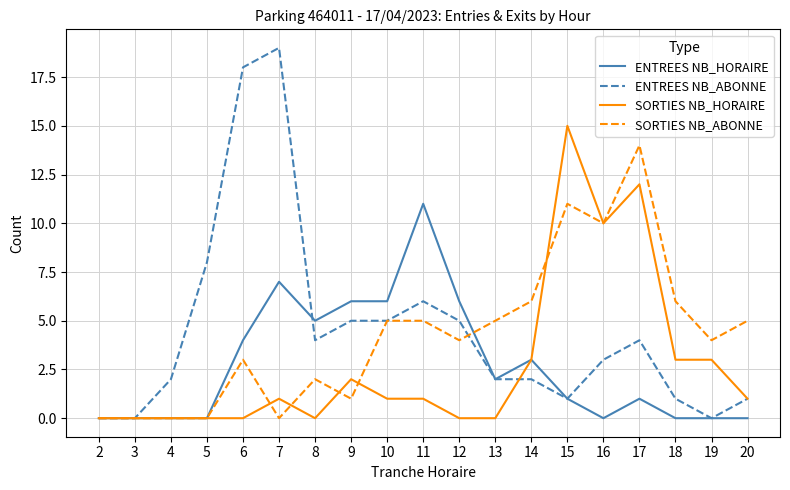

At which label is SORTIES NB_HORAIRE closest to 7?

16